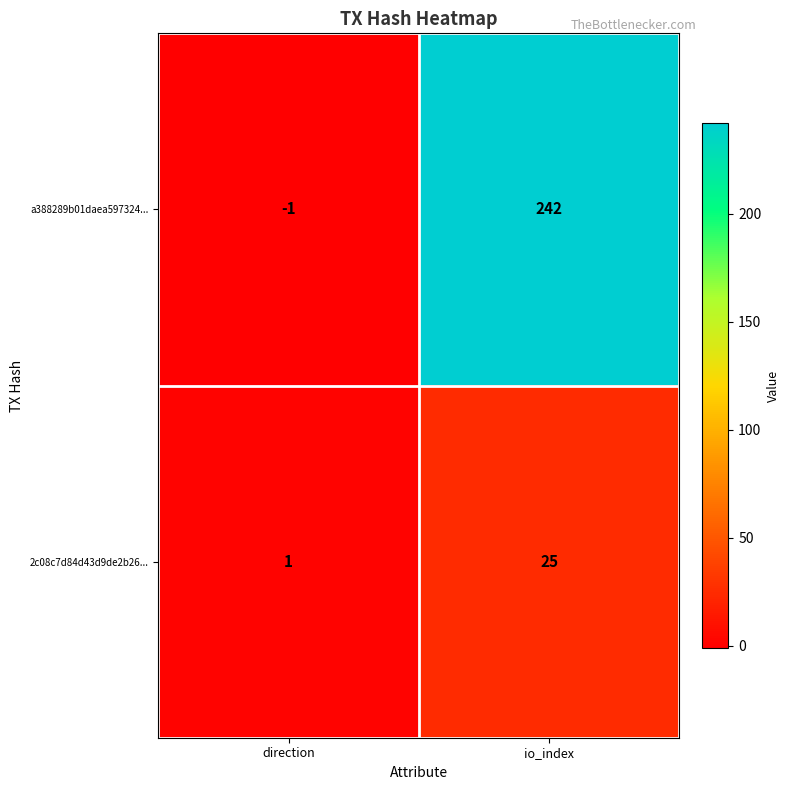

Which series has the largest total across all categories?

a388289b01daea597324...